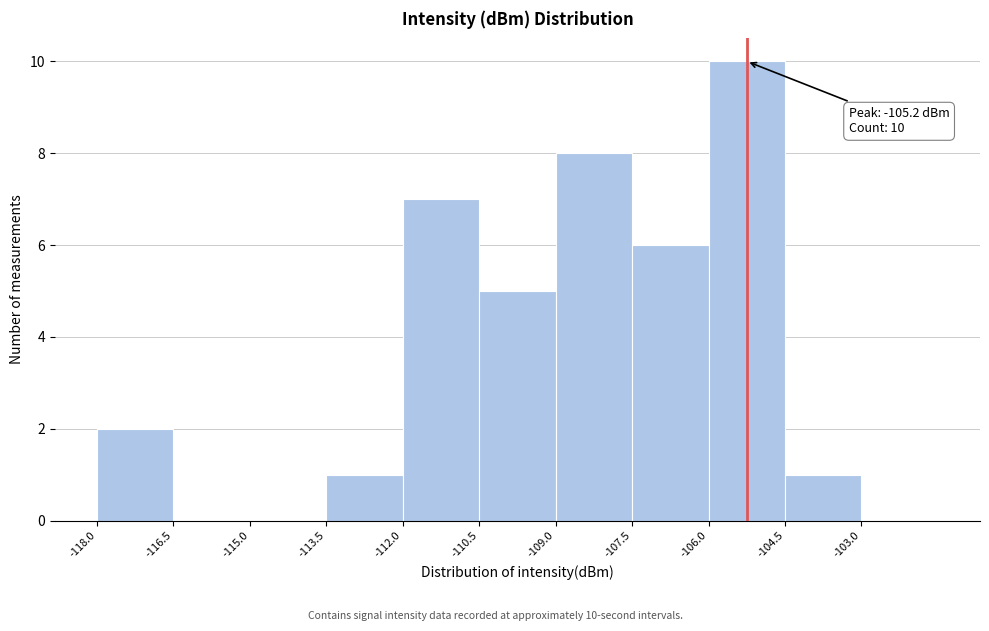

Over which range of the x-axis is the bar tallest?

-106.0 to -104.5